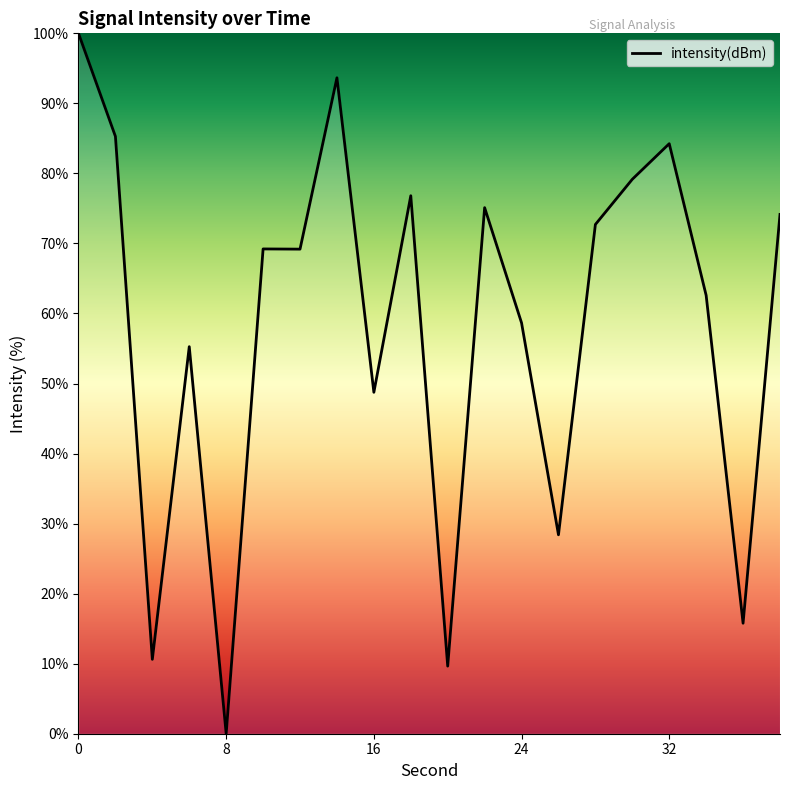

What is the difference between the maximum and minimum values?

100.0